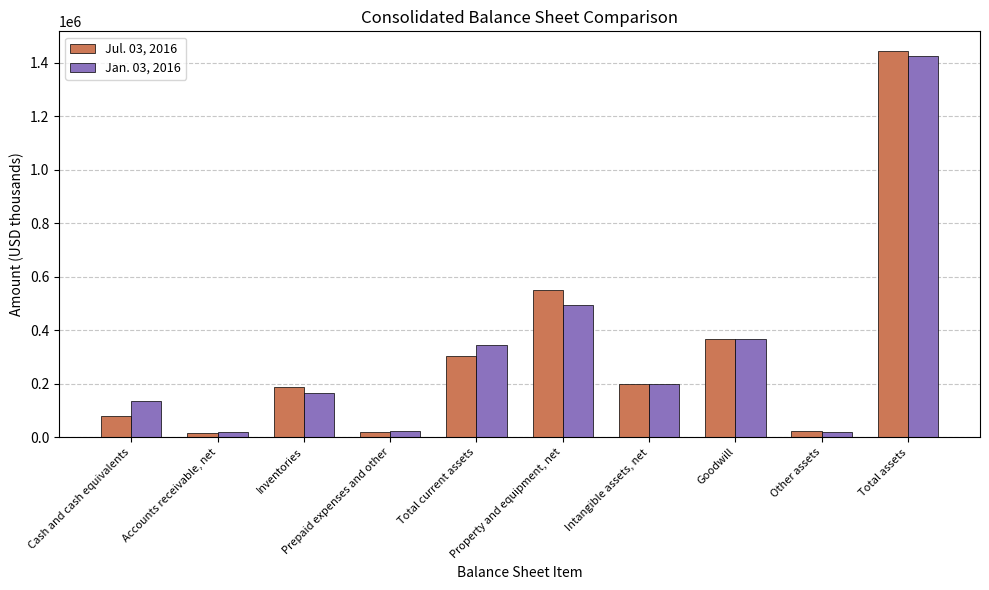

Count the number of categories in the chart.

10